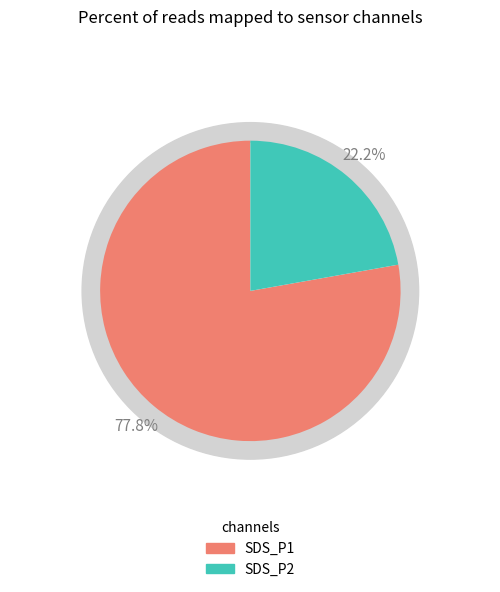

Is there any slice that represents more than half of the pie?

Yes